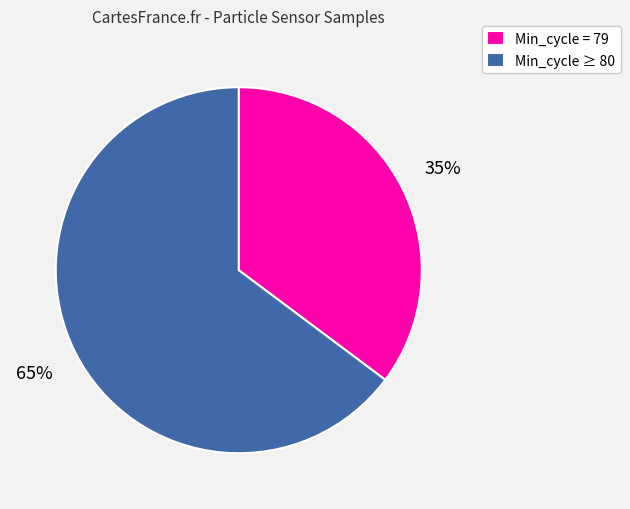

Which has a higher value, Min_cycle ≥ 80 or Min_cycle = 79?

Min_cycle ≥ 80